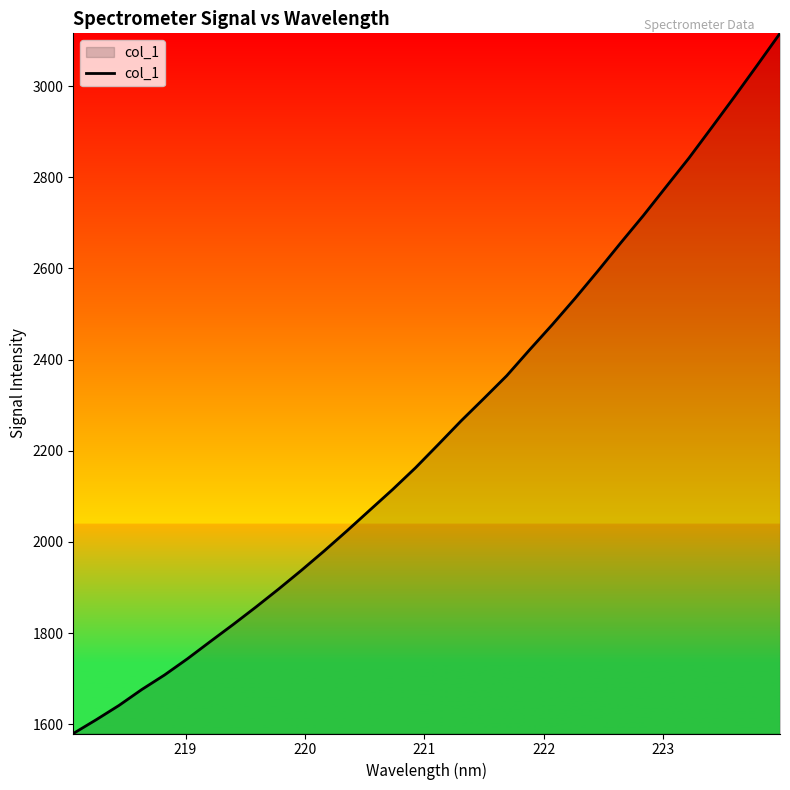

What is the greatest value displayed?

3116.0